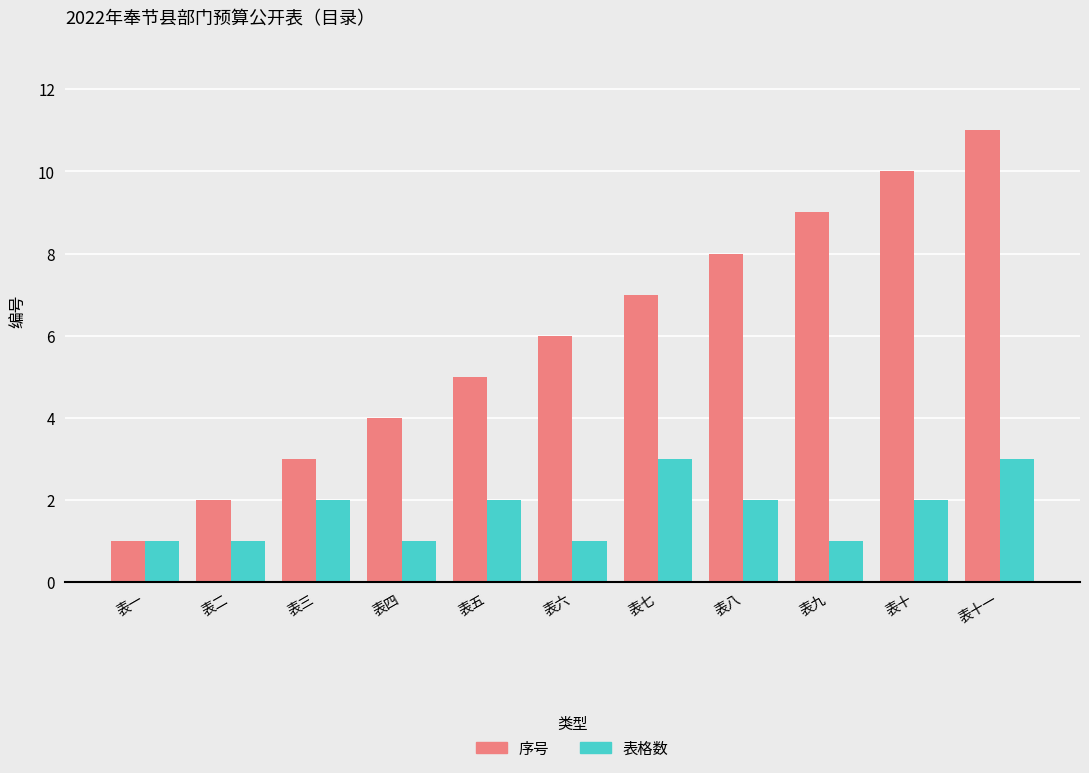

Count the number of data series in this chart.

2